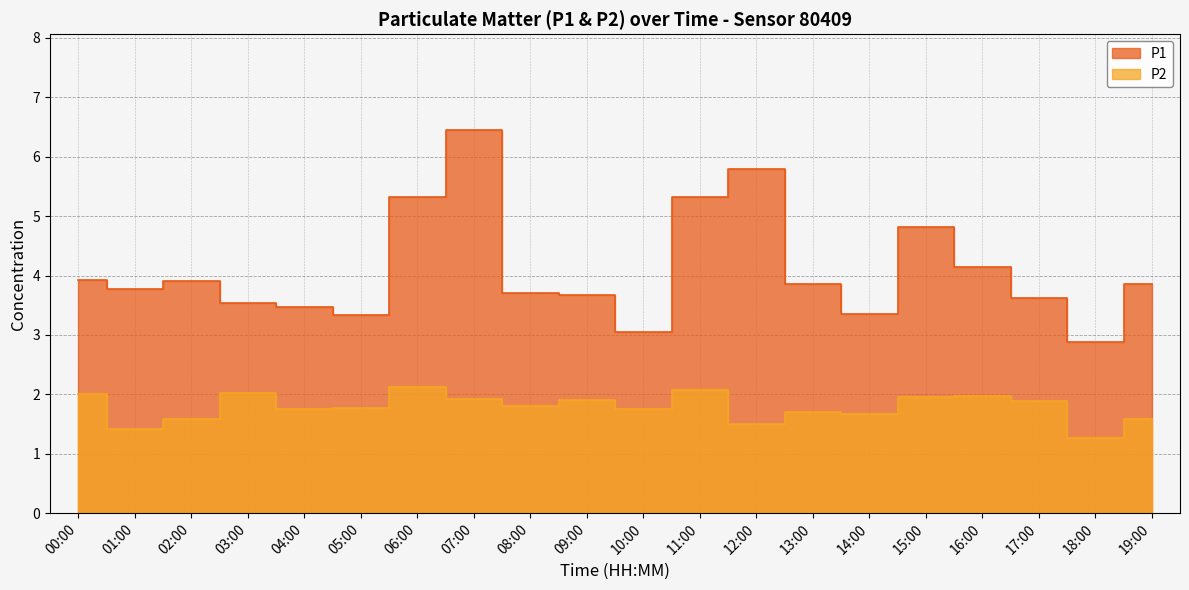

Reading right to left, what are all the values shown in this chart?

P1: 3.9	2.9	3.6	4.2	4.8	3.4	3.9	5.8	5.3	3.0	3.7	3.7	6.5	5.3	3.3	3.5	3.5	3.9	3.8	3.9
P2: 1.6	1.3	1.9	2.0	1.9	1.7	1.7	1.5	2.1	1.8	1.9	1.8	1.9	2.1	1.8	1.8	2.0	1.6	1.4	2.0